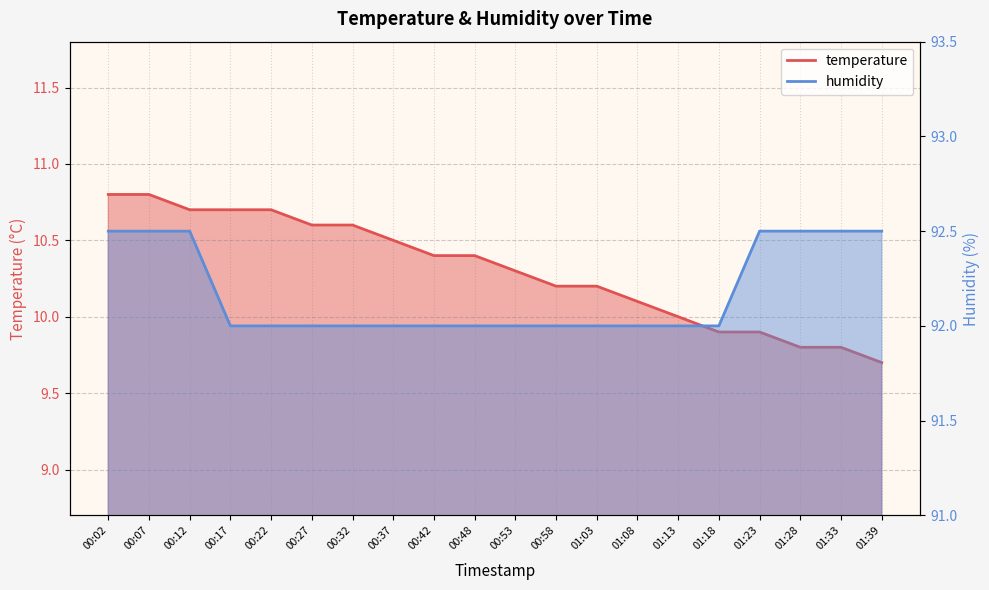

The value of temperature at 00:42 is 2.5. True or false?

False